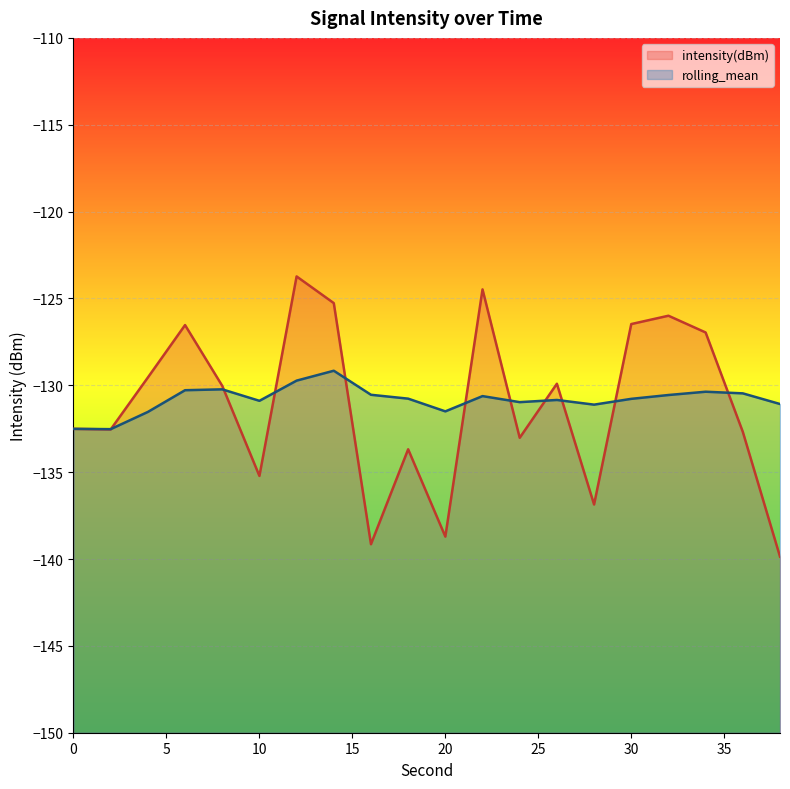

What is the difference between the maximum and minimum values in the rolling_mean series?

3.4